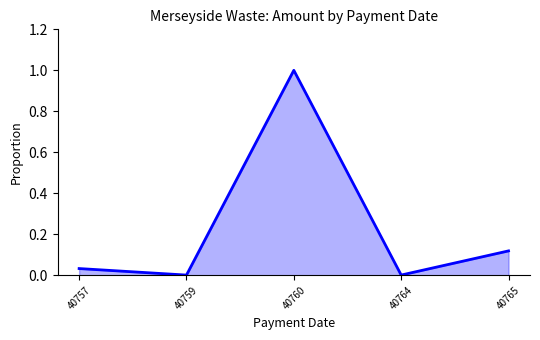

Is it true that the value at 40764 is 0.0?

True